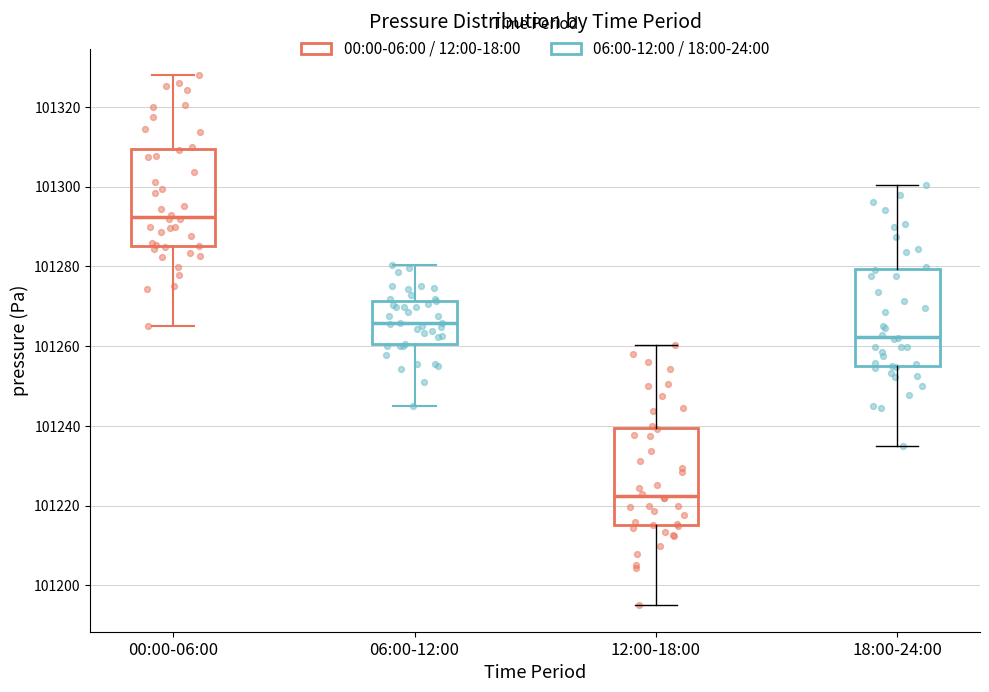

Which box's median line is the lowest?

12:00-18:00